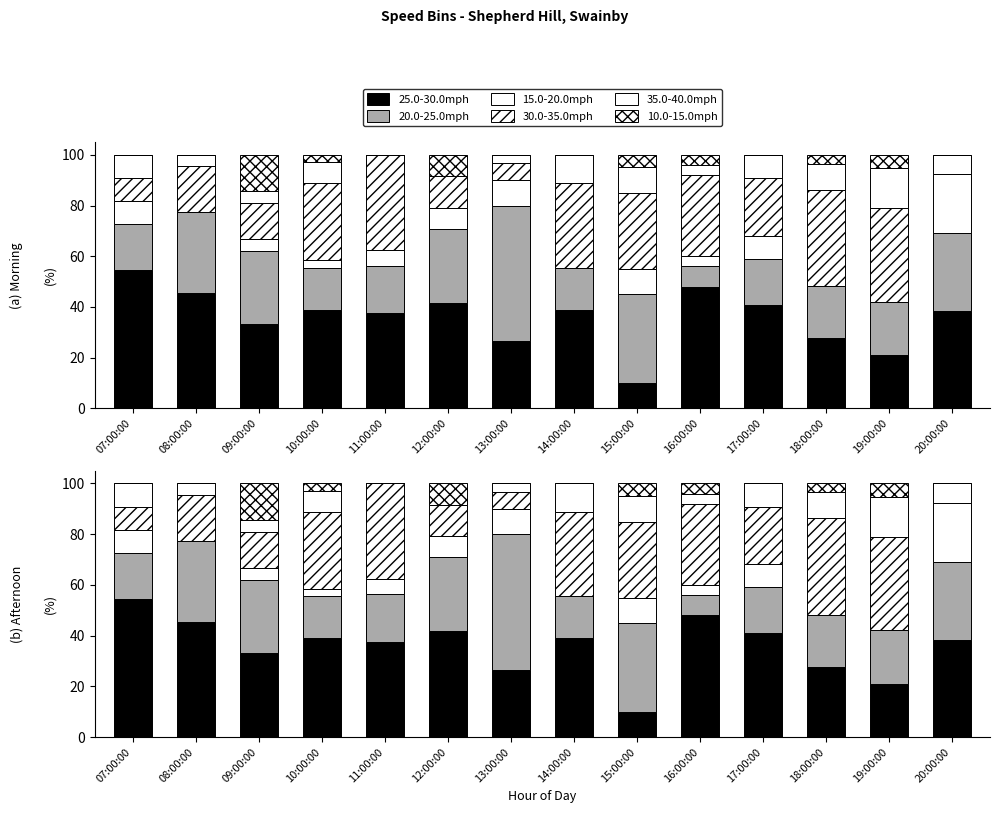

Where is 35.0-40.0mph nearest to the value 7?

20:00:00